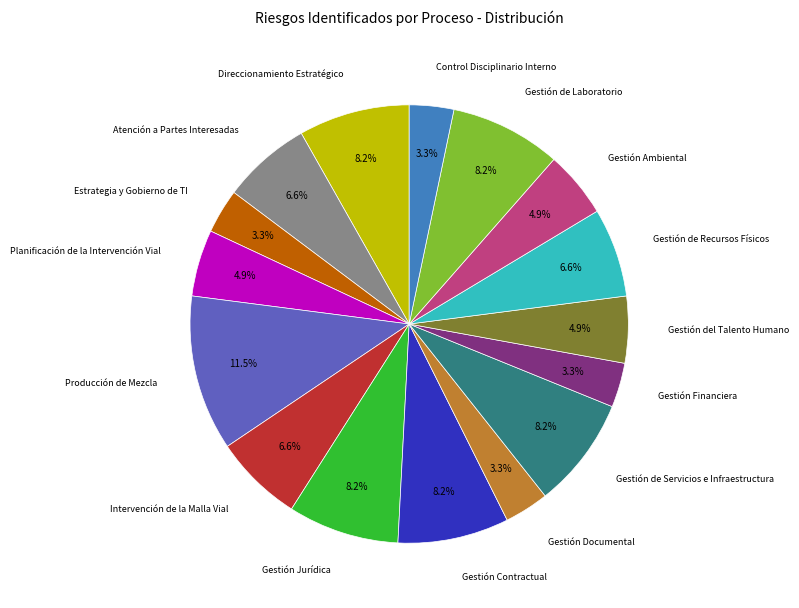

Is there any slice that represents more than half of the pie?

No